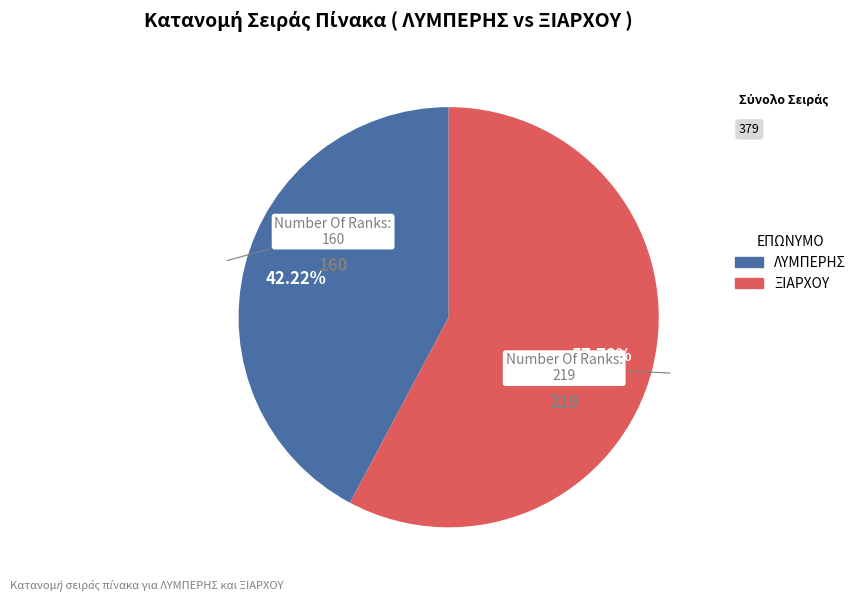

Which category accounts for the majority?

ΞΙΑΡΧΟΥ